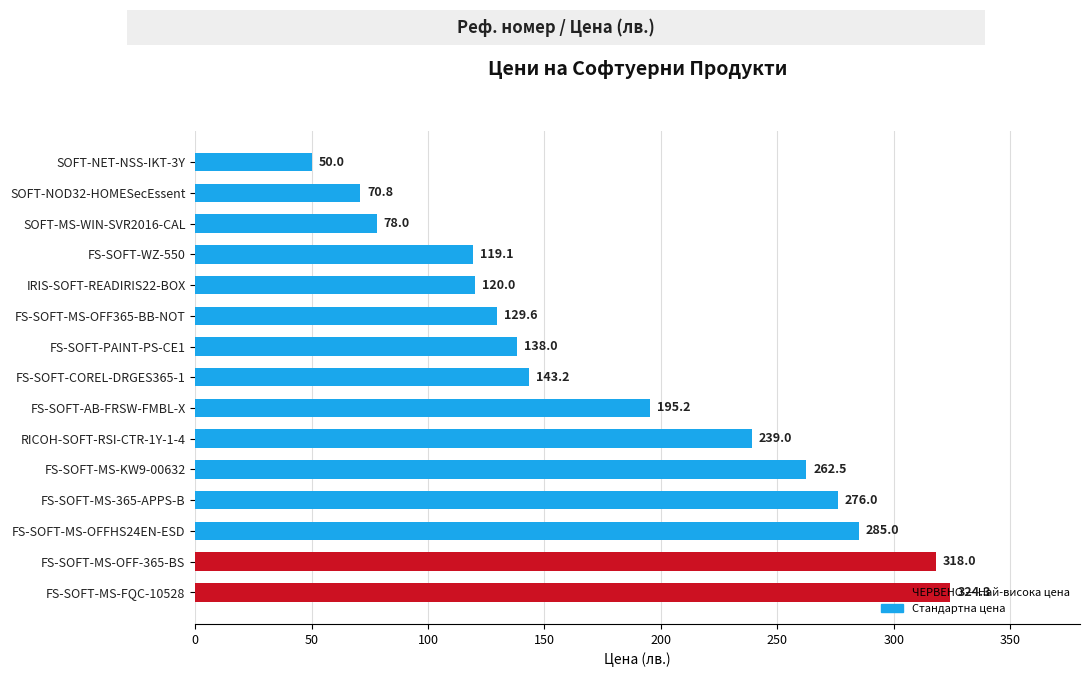

How many categories are shown in the chart?

15